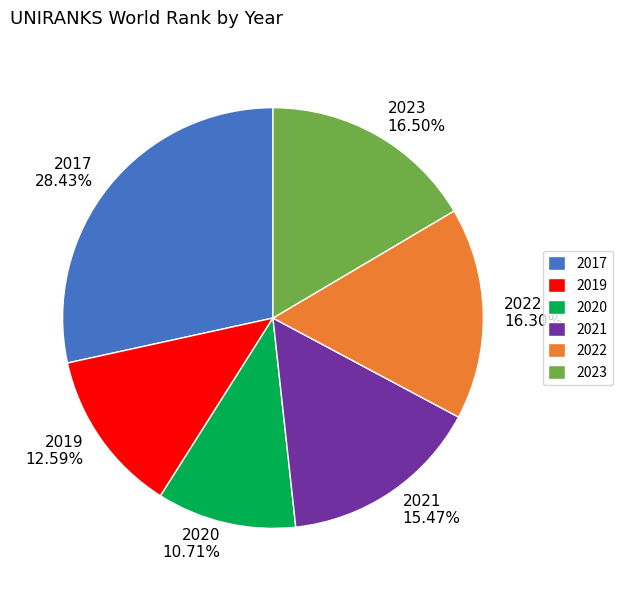

Does 2021 account for over 50% of the chart?

No